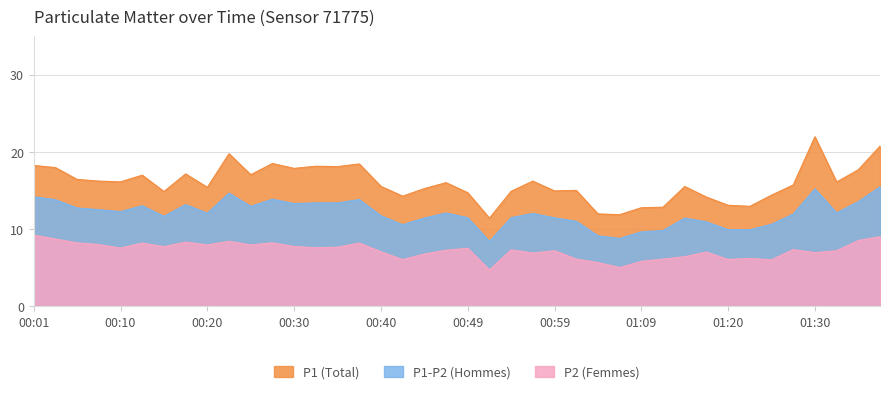

At which category is the sum across all series the highest?

01:41